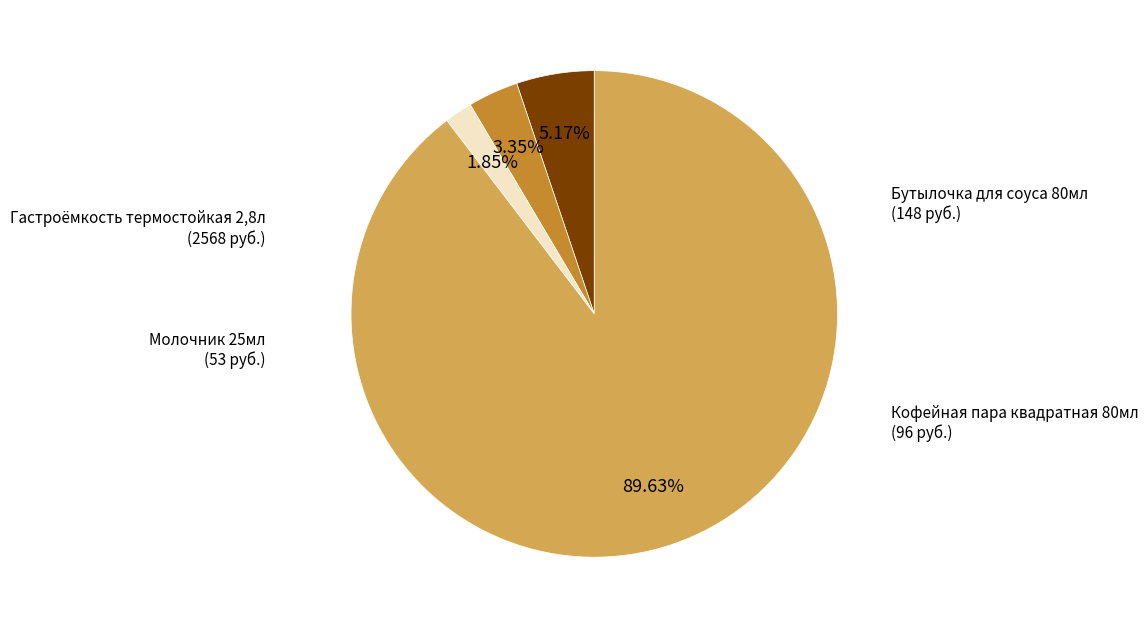

Is there a majority slice in this chart?

Yes